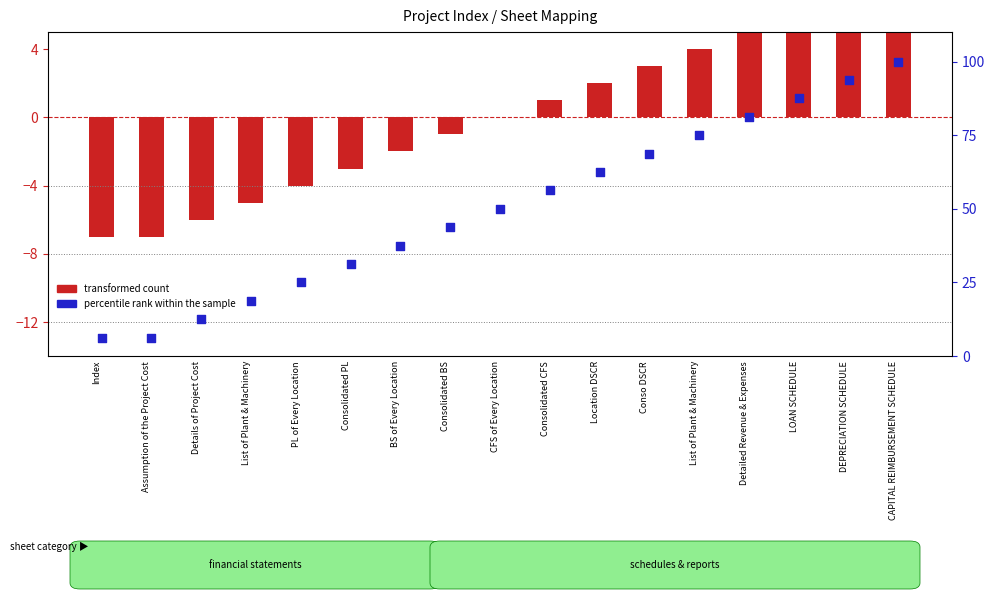

What is the total value across all series at Consolidated PL?

28.2